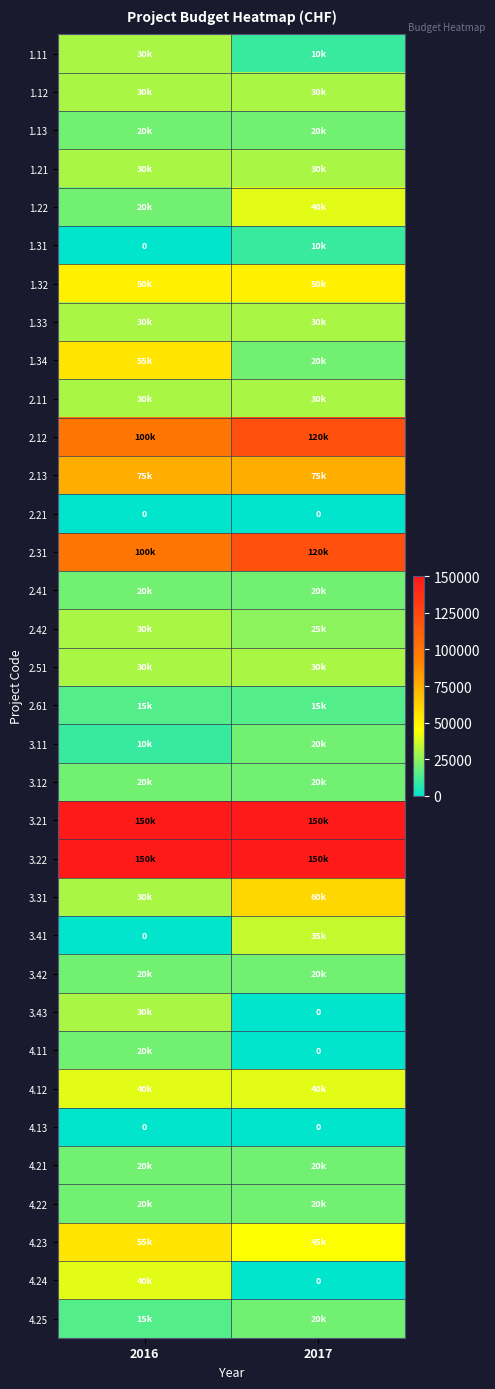

Is it true that 4.13 equals 0 at 2016?

True